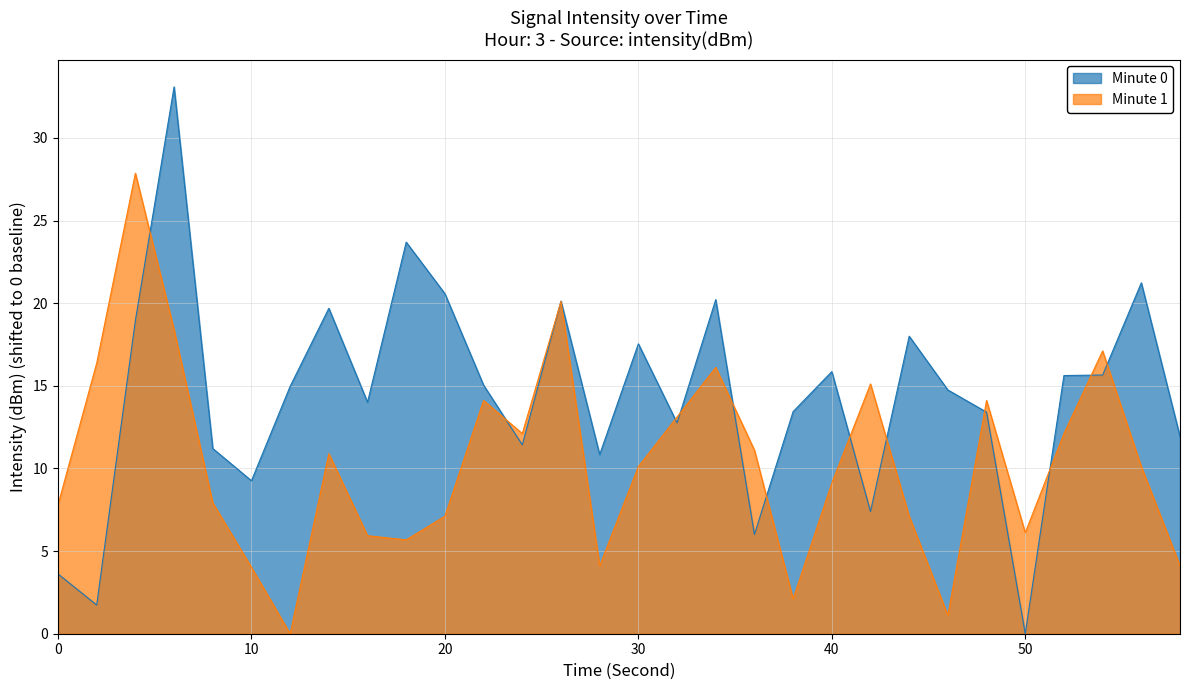

The value of Minute 1 at 46 is 1.1. True or false?

True